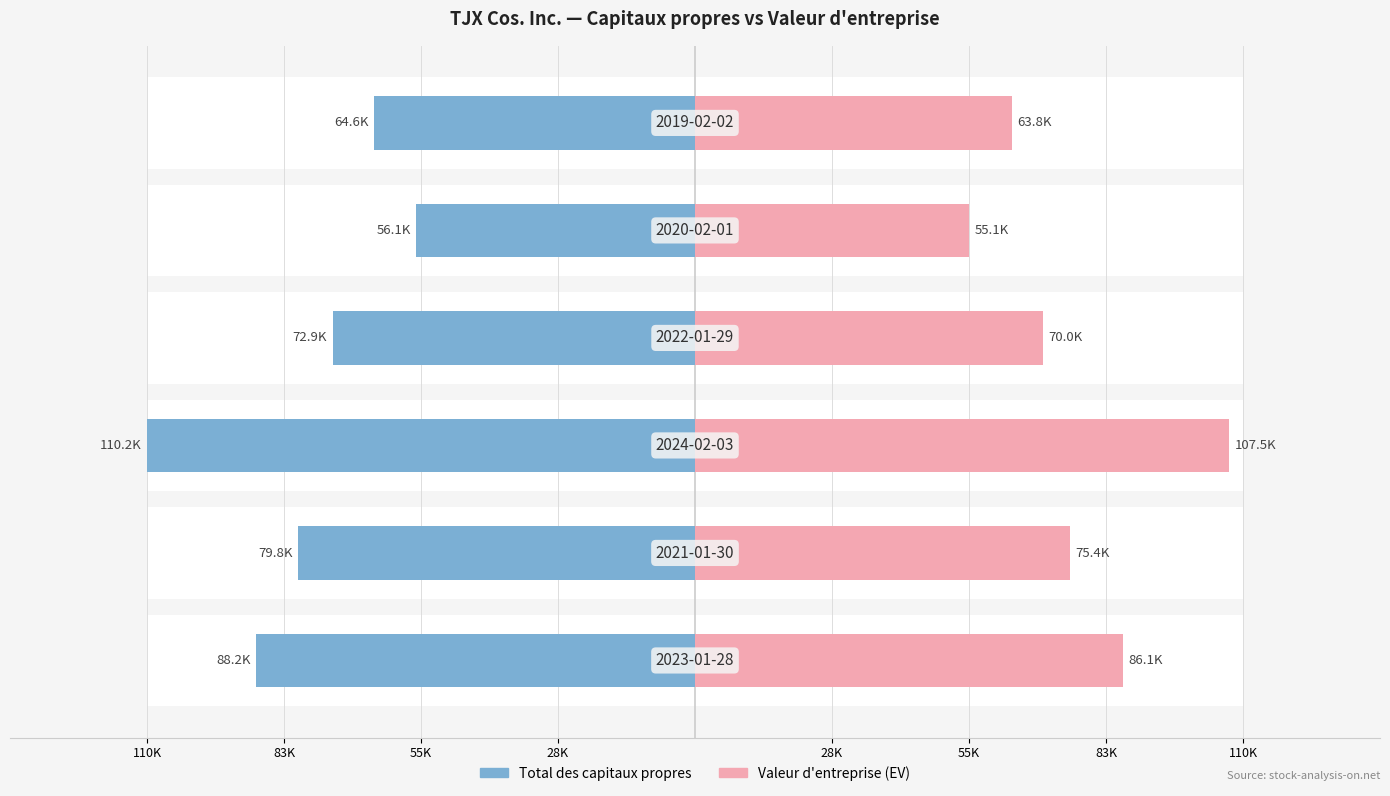

How many Valeur d'entreprise (EV) values are between 63783 and 86111?

4